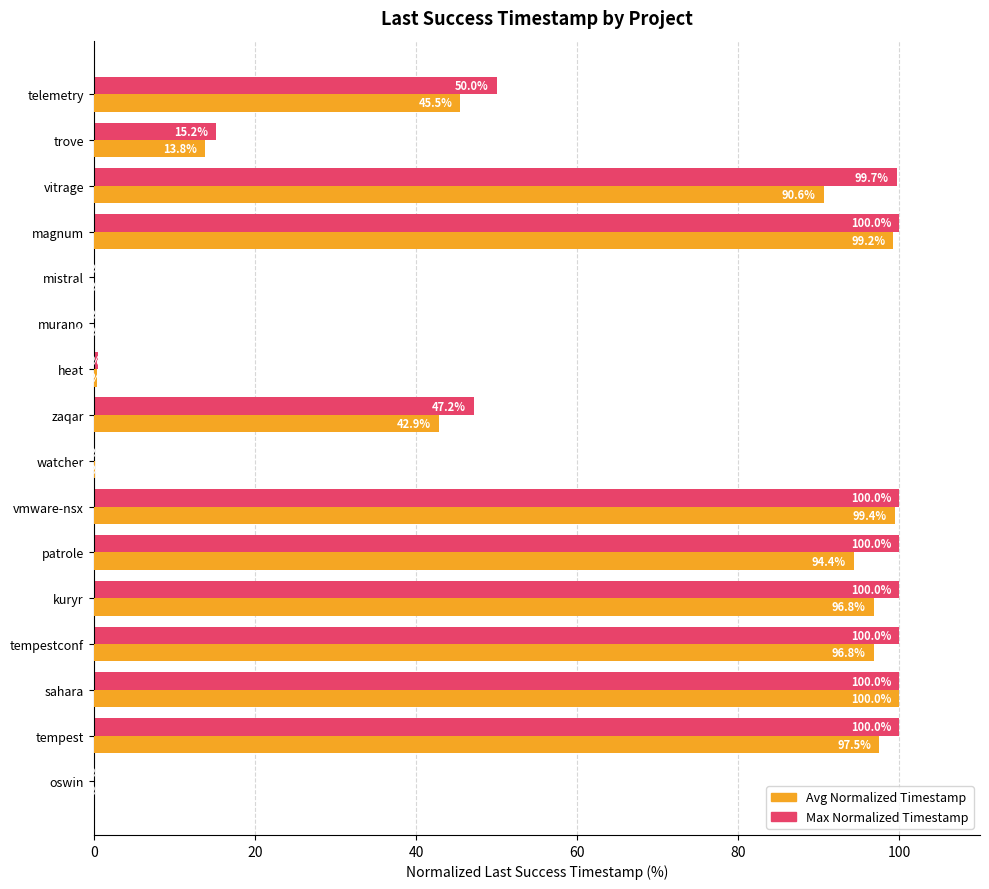

How many values in the Max Normalized Timestamp series exceed 99?

8